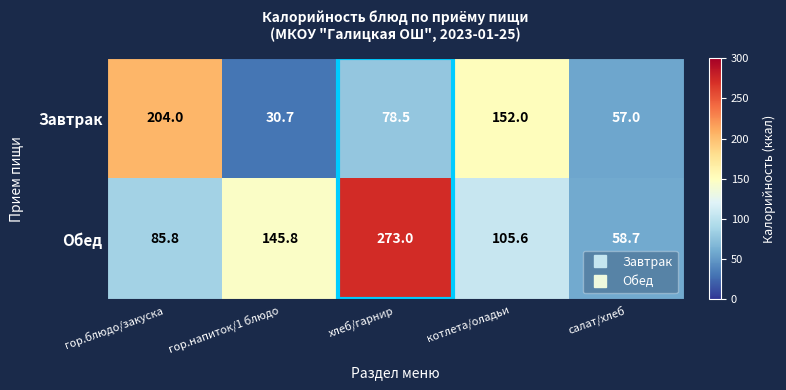

Is the value of Завтрак at салат/хлеб greater than the value of Обед at хлеб/гарнир?

No